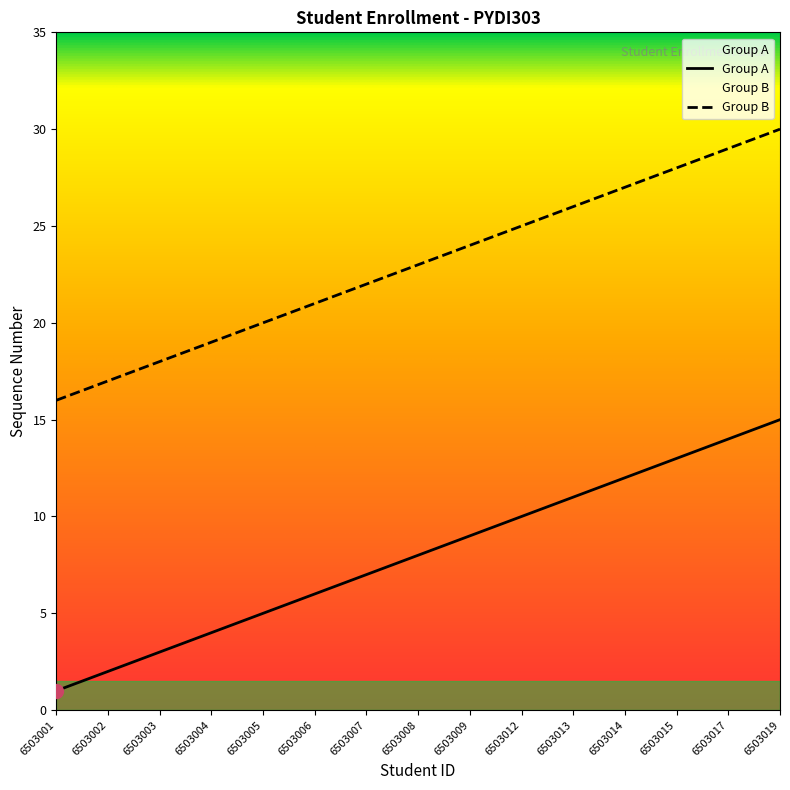

Reading left to right, transcribe all the data shown in this chart.

Group A: 6503001=1	6503002=2	6503003=3	6503004=4	6503005=5	6503006=6	6503007=7	6503008=8	6503009=9	6503012=10	6503013=11	6503014=12	6503015=13	6503017=14	6503019=15
Group B: 6503001=16	6503002=17	6503003=18	6503004=19	6503005=20	6503006=21	6503007=22	6503008=23	6503009=24	6503012=25	6503013=26	6503014=27	6503015=28	6503017=29	6503019=30